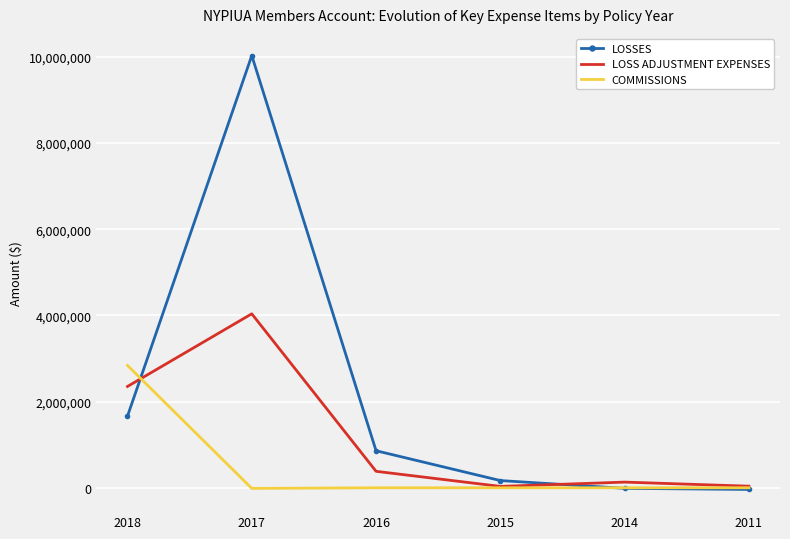

The value of COMMISSIONS at 2014 is -1611961. True or false?

False